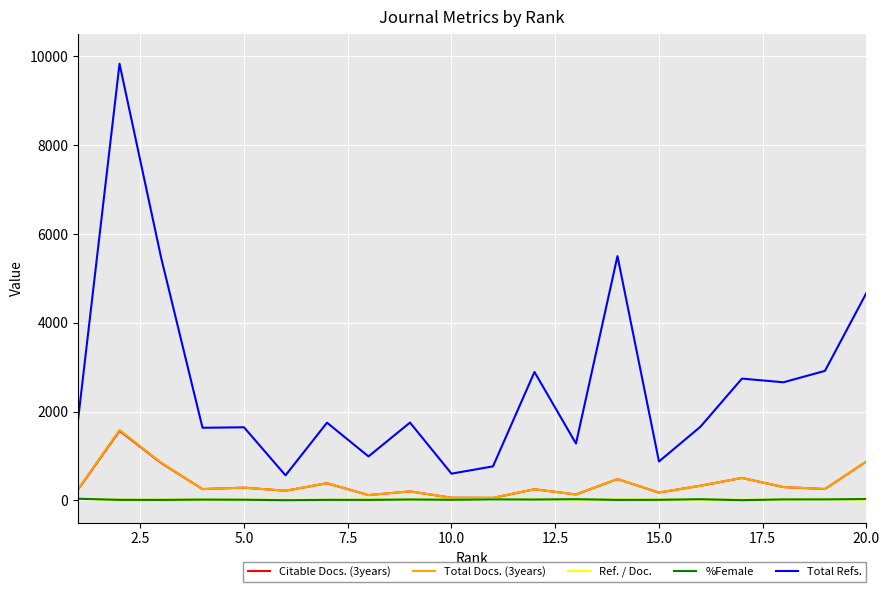

What is the greatest value displayed?

9829